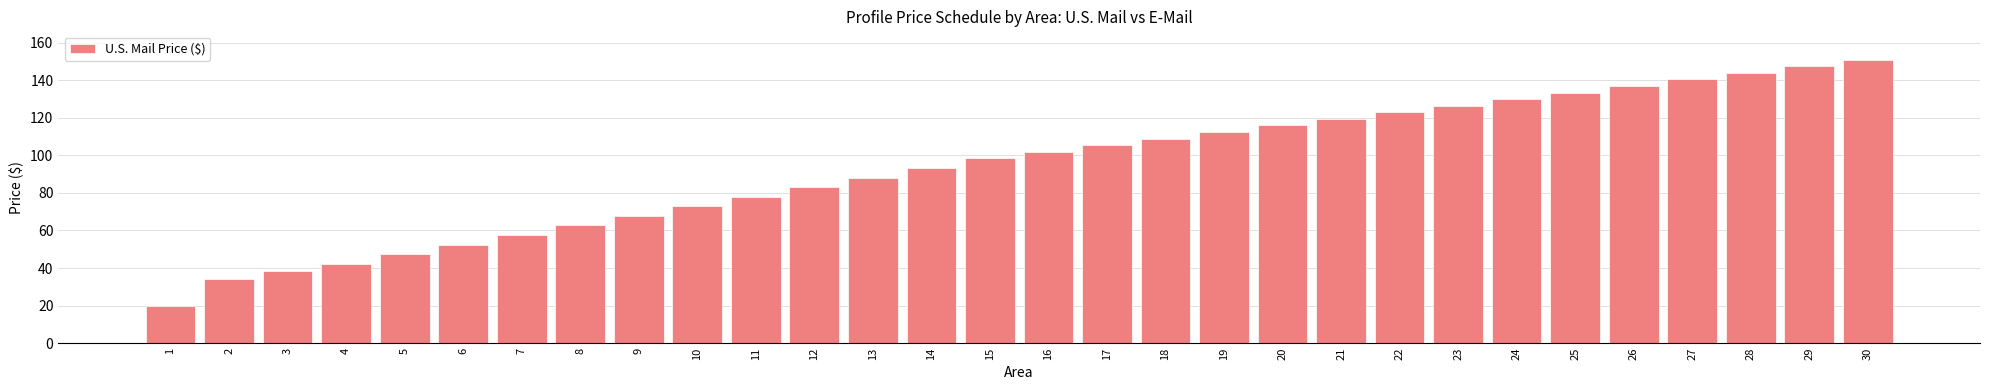

Which has a higher value, 10 or 13?

13